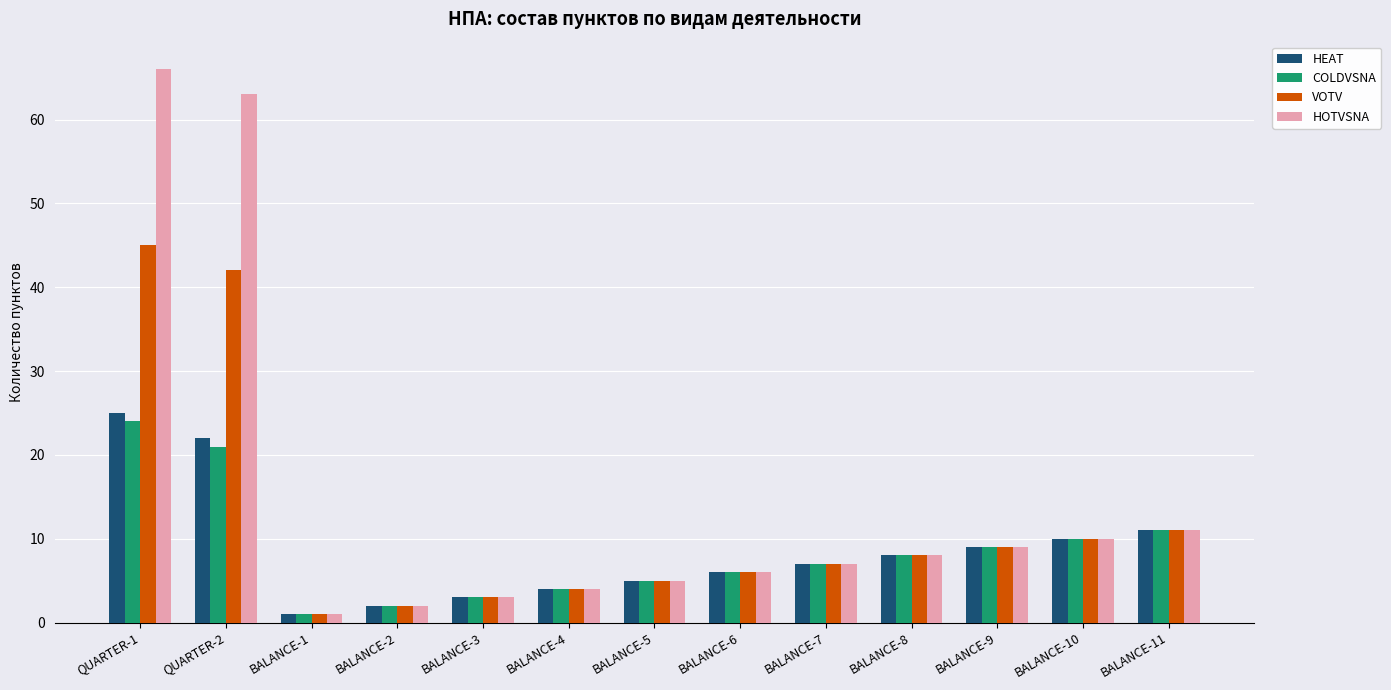

What is the difference between the COLDVSNA values at QUARTER-2 and BALANCE-9?

12